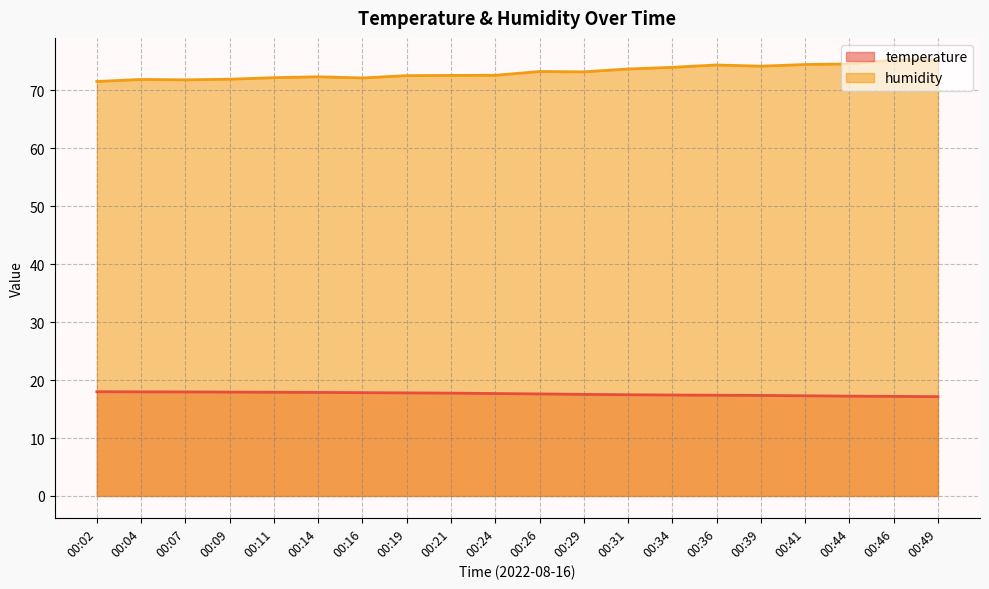

True or false: temperature and humidity cross at least once.

False